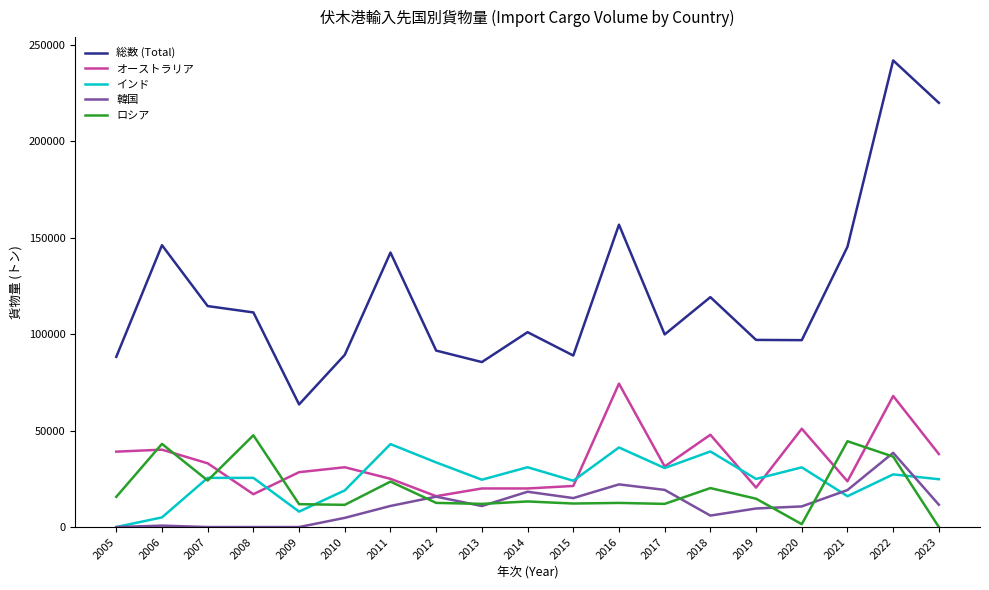

How many interior local valleys does the 総数 (Total) series have?

5